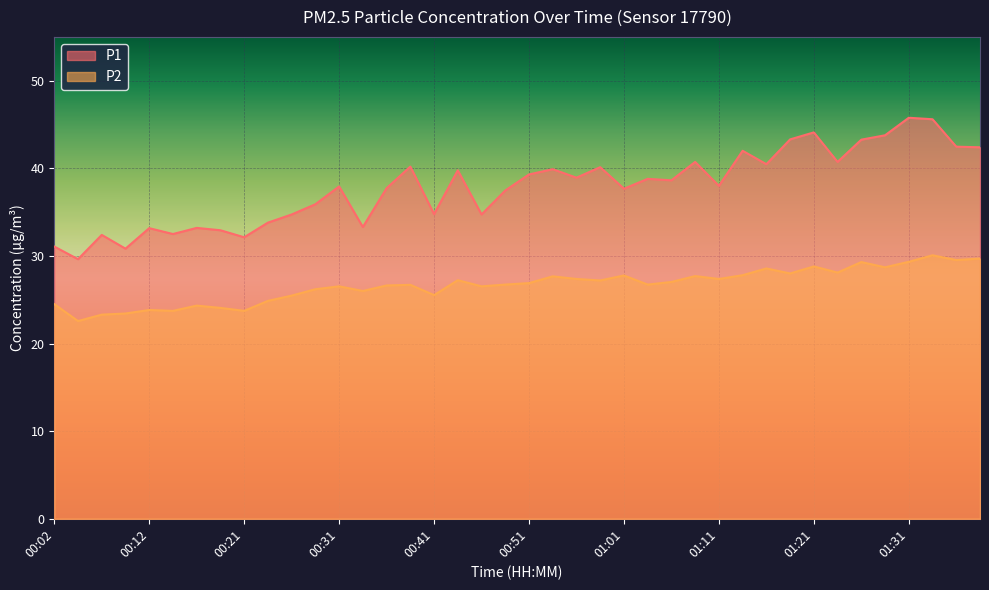

The P2 series shows 23.7 at 00:21. True or false?

True